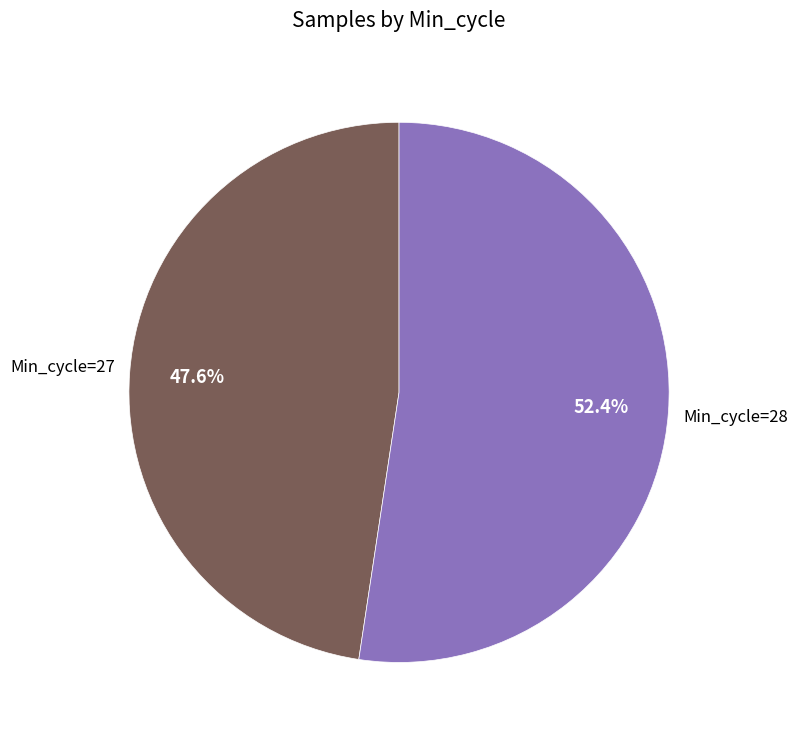

What percentage do Min_cycle=27 and Min_cycle=28 together represent?

100.0%